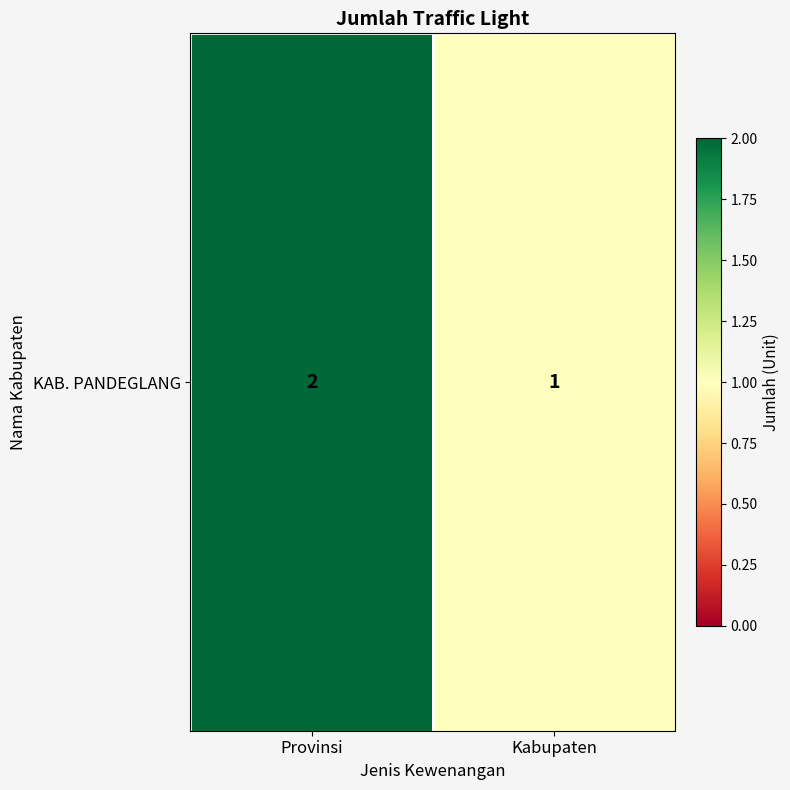

What is the change in value from Provinsi to Kabupaten?

-1